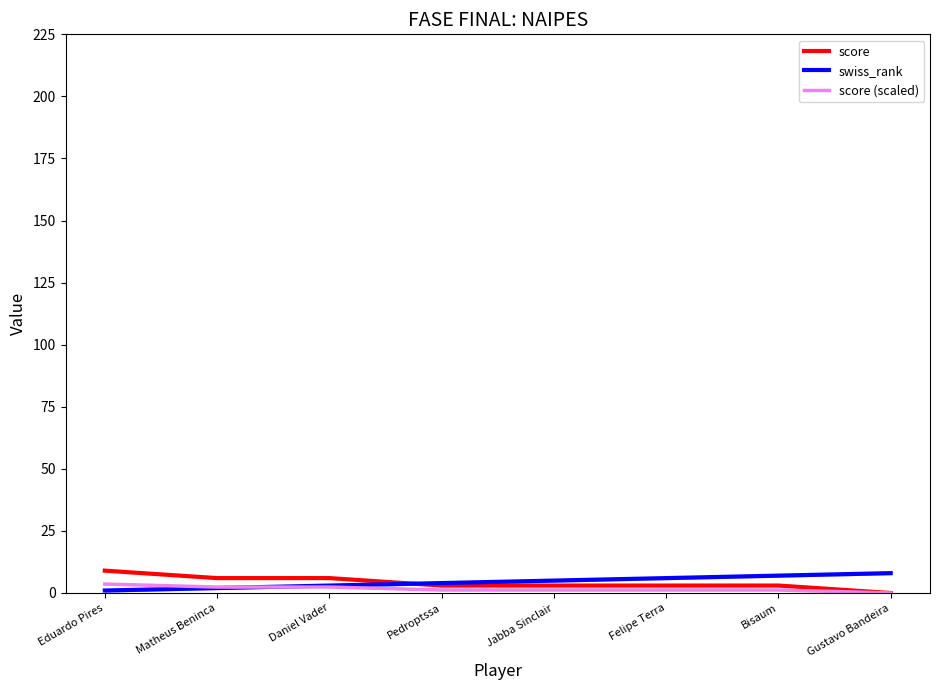

After their last crossing, which series has the higher values: swiss_rank or score?

swiss_rank